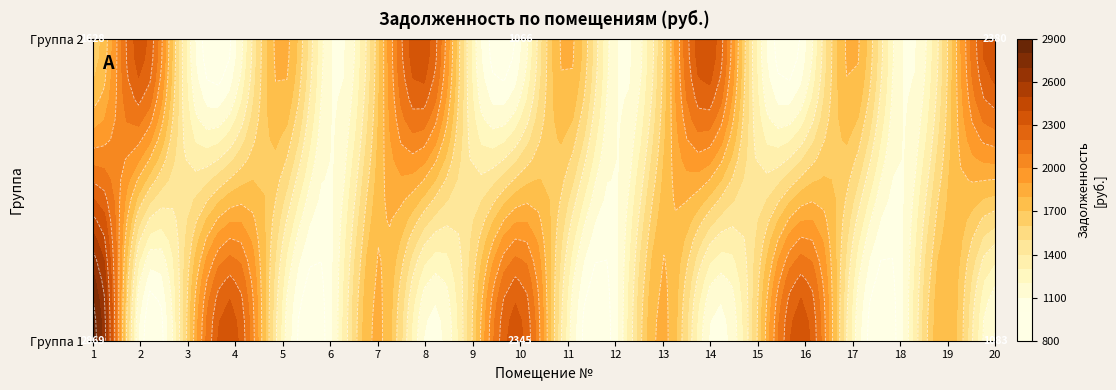

How many data points in 2 are above 1598?

11